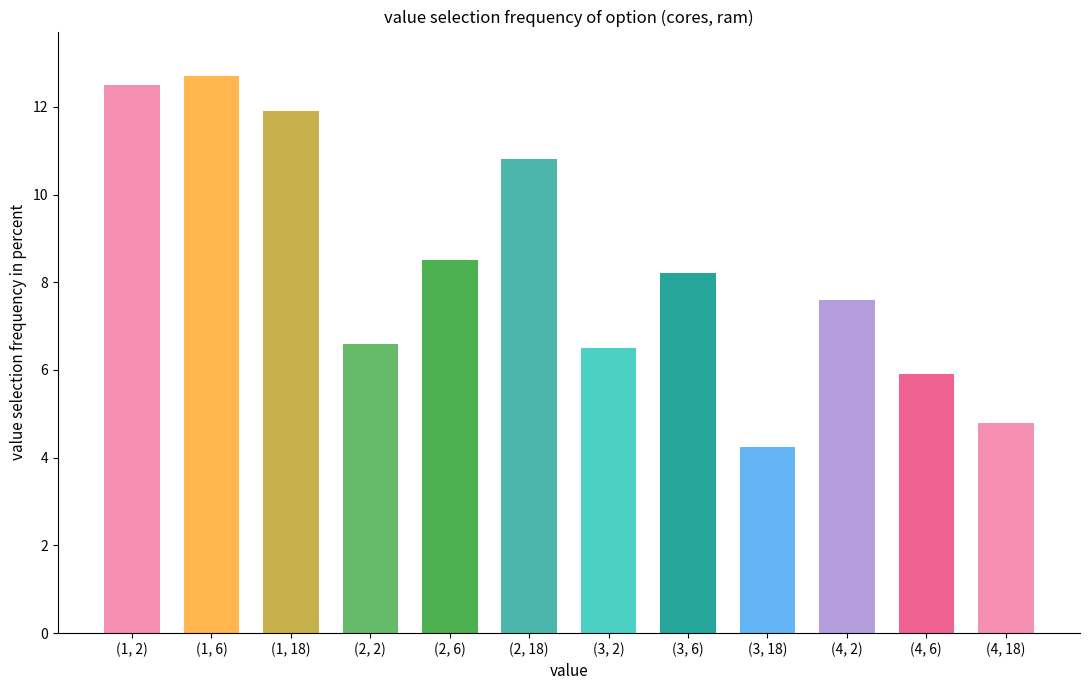

What is the average value?

8.4